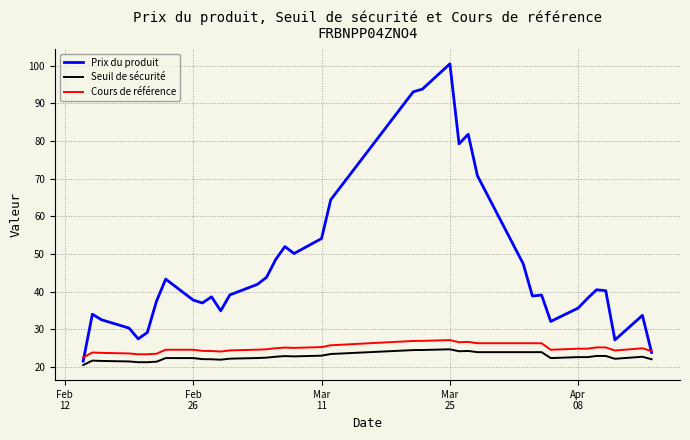

What is the highest value of the Seuil de sécurité series?

24.7